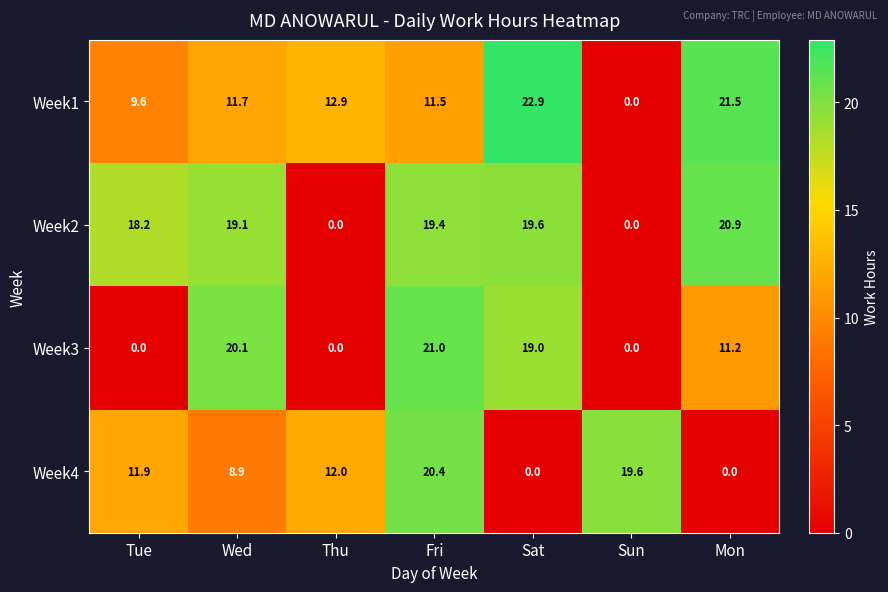

Rank the series by their maximum value, from highest to lowest.

Week1, Week3, Week2, Week4